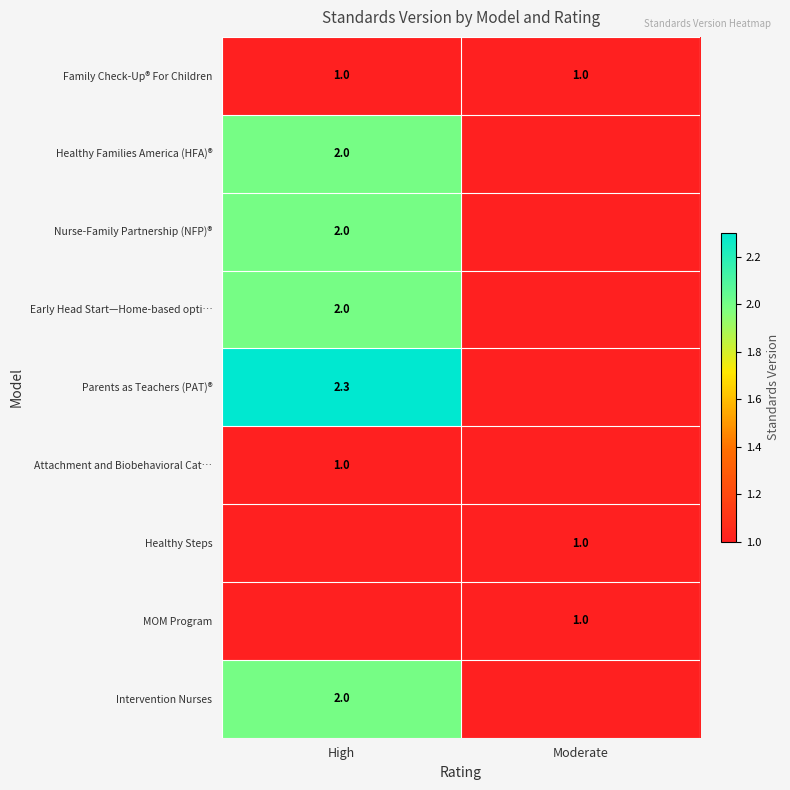

What is the maximum value shown in the chart?

2.3